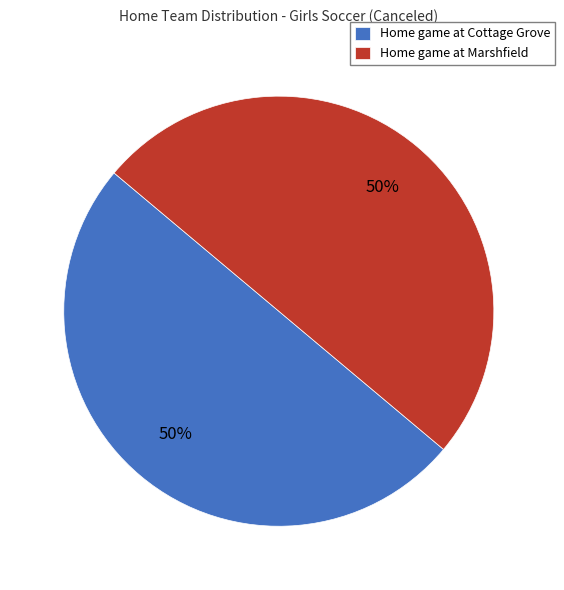

To the nearest percent, what percentage of the pie is Home game at Cottage Grove?

50%